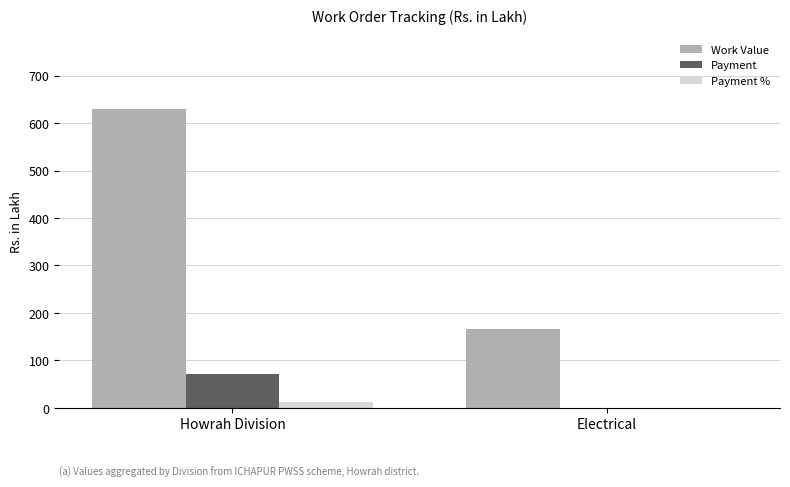

Reading left to right, transcribe all the data shown in this chart.

Work Value: Howrah Division=628.9	Electrical=165.0
Payment: Howrah Division=70.6	Electrical=0.0
Payment %: Howrah Division=11.2	Electrical=0.0